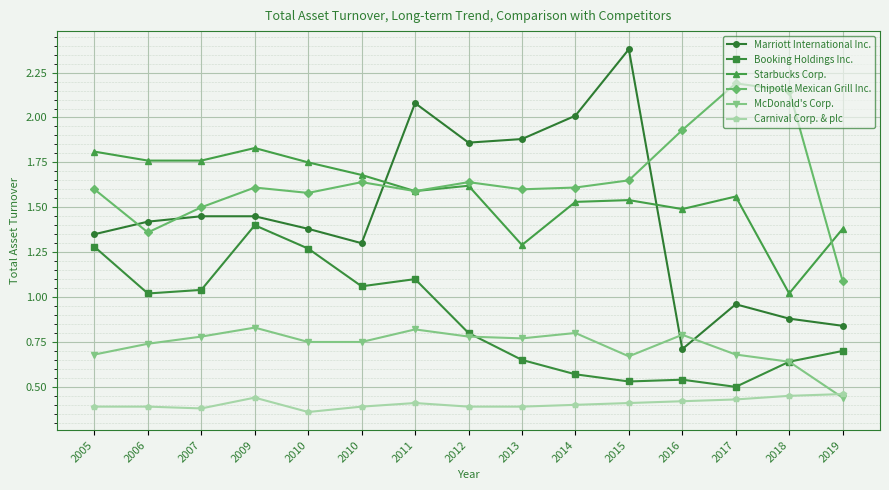

How many lines are shown in the chart?

6